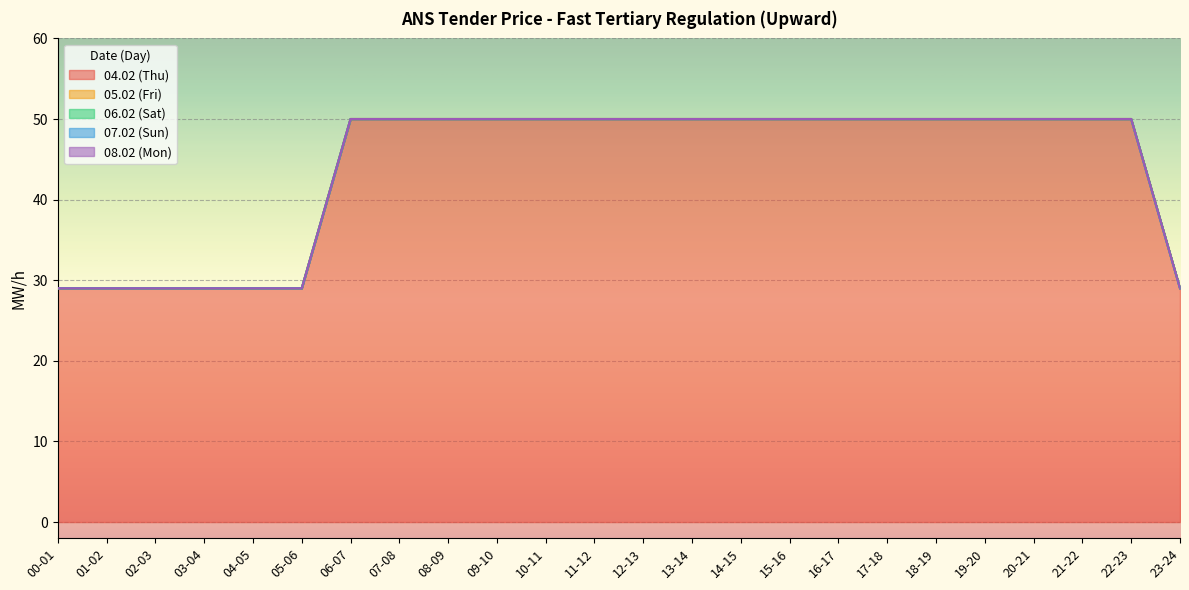

What is the spread (max minus min) of values at 13-14?

50